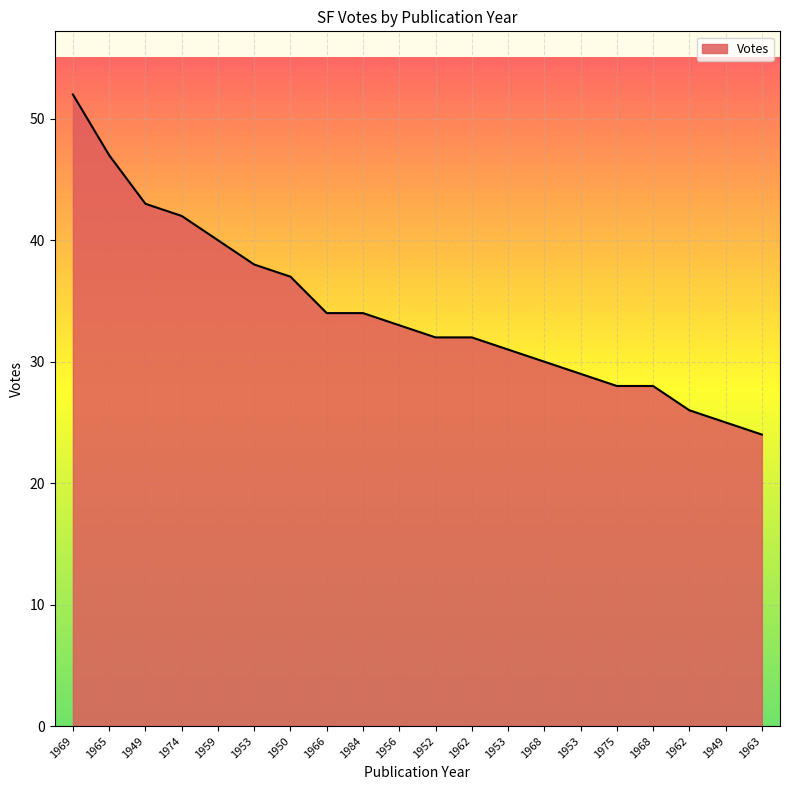

Rank the categories by value from lowest to highest.

1963, 1949, 1962, 1975, 1968, 1953, 1968, 1953, 1952, 1962, 1956, 1966, 1984, 1950, 1953, 1959, 1974, 1949, 1965, 1969